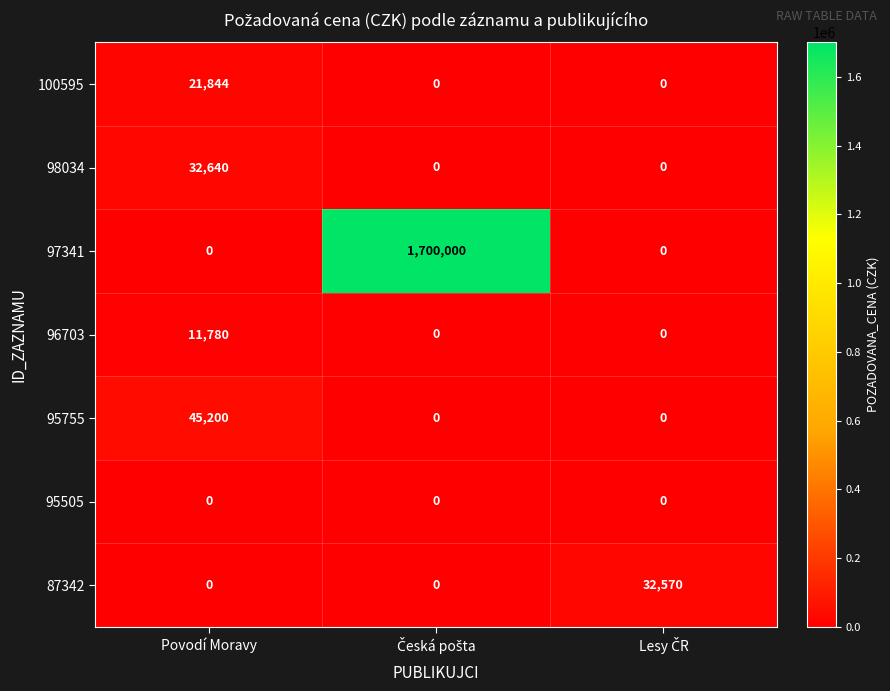

What is the average value of the 95755 series?

15067